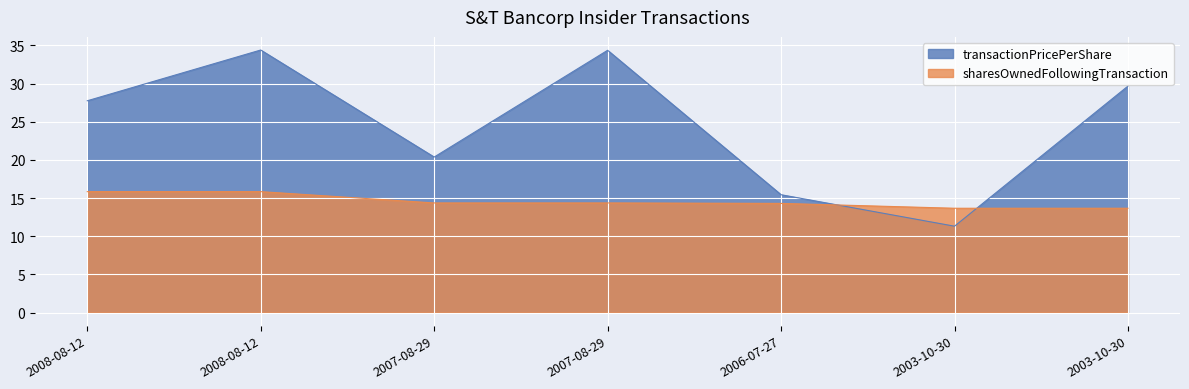

Is it true that transactionPricePerShare equals 29.7 at 2003-10-30?

True